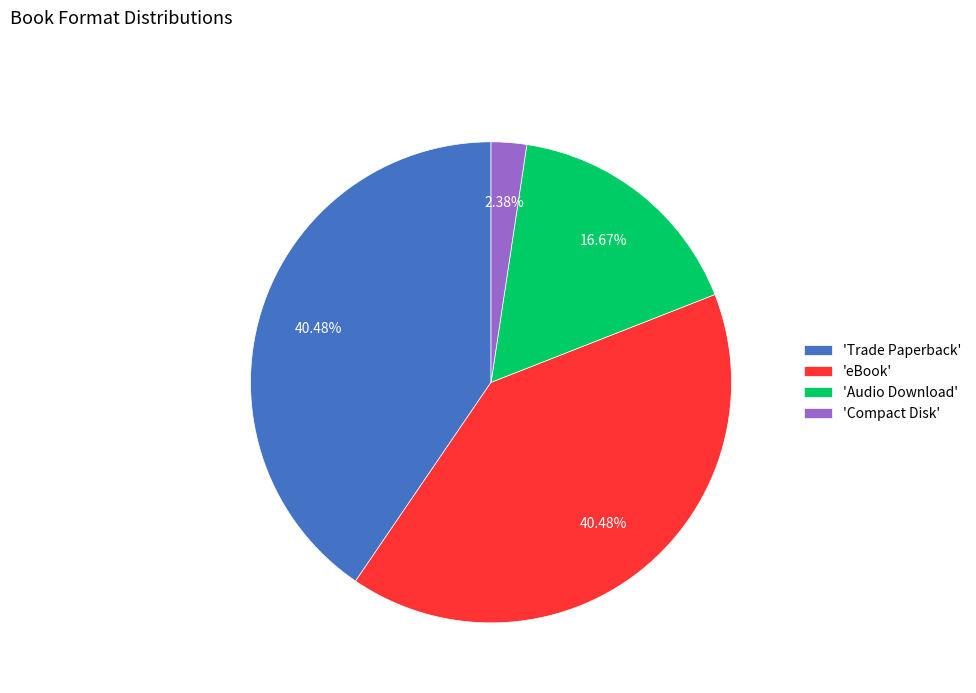

Between 'Compact Disk' and 'Audio Download', which is larger?

'Audio Download'